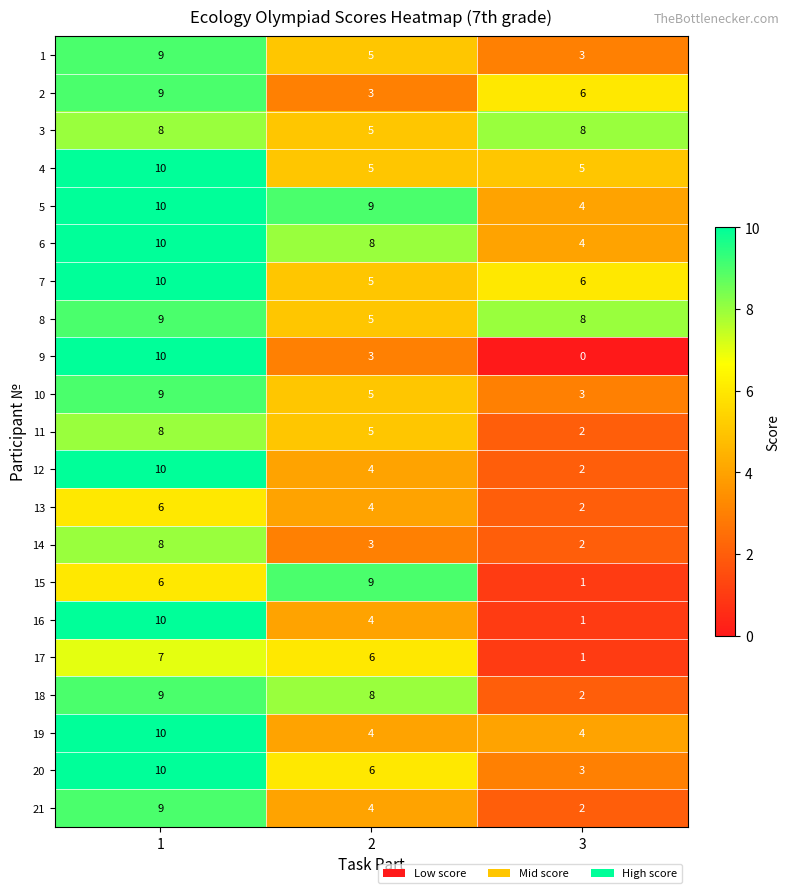

What is the total value across all series at 1?

187